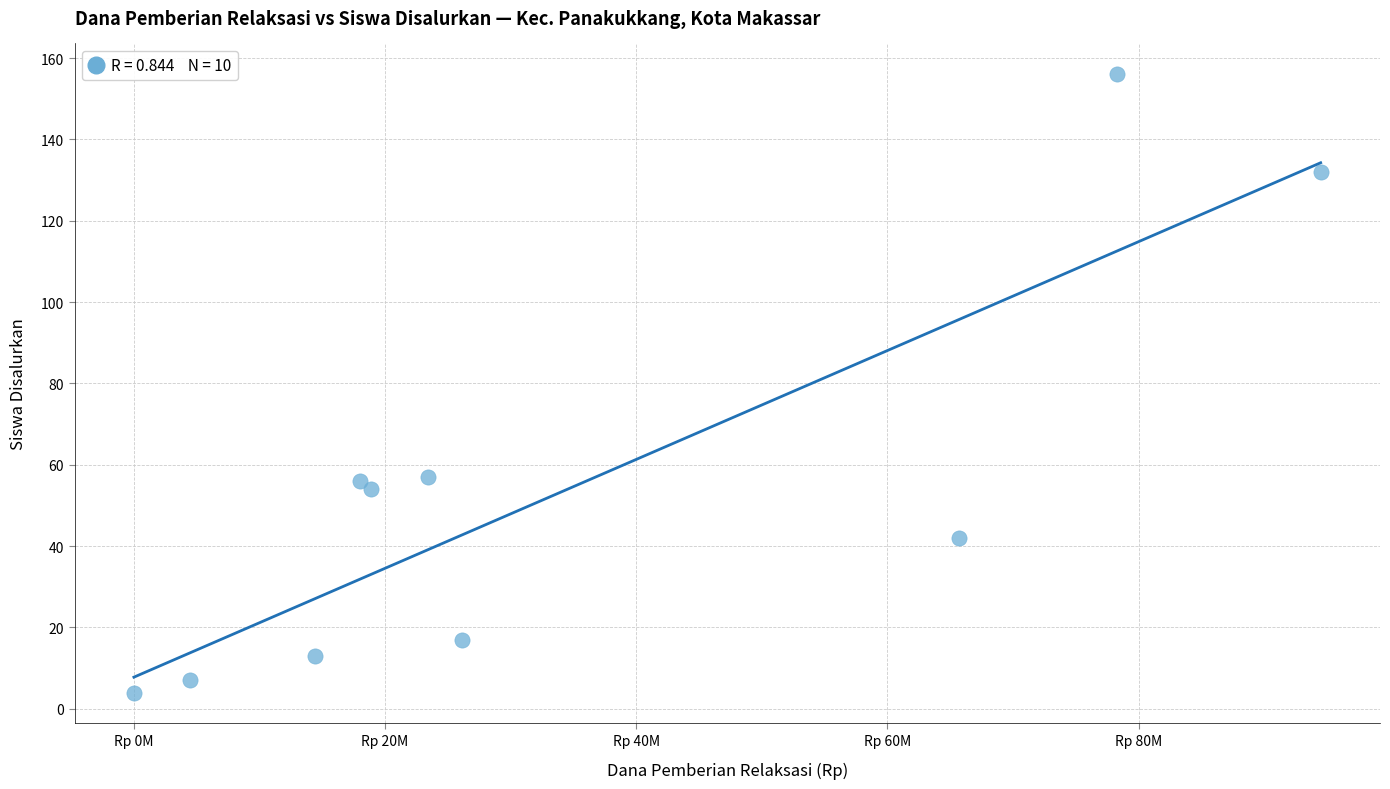

What is the range of Y values (max minus min)?

152